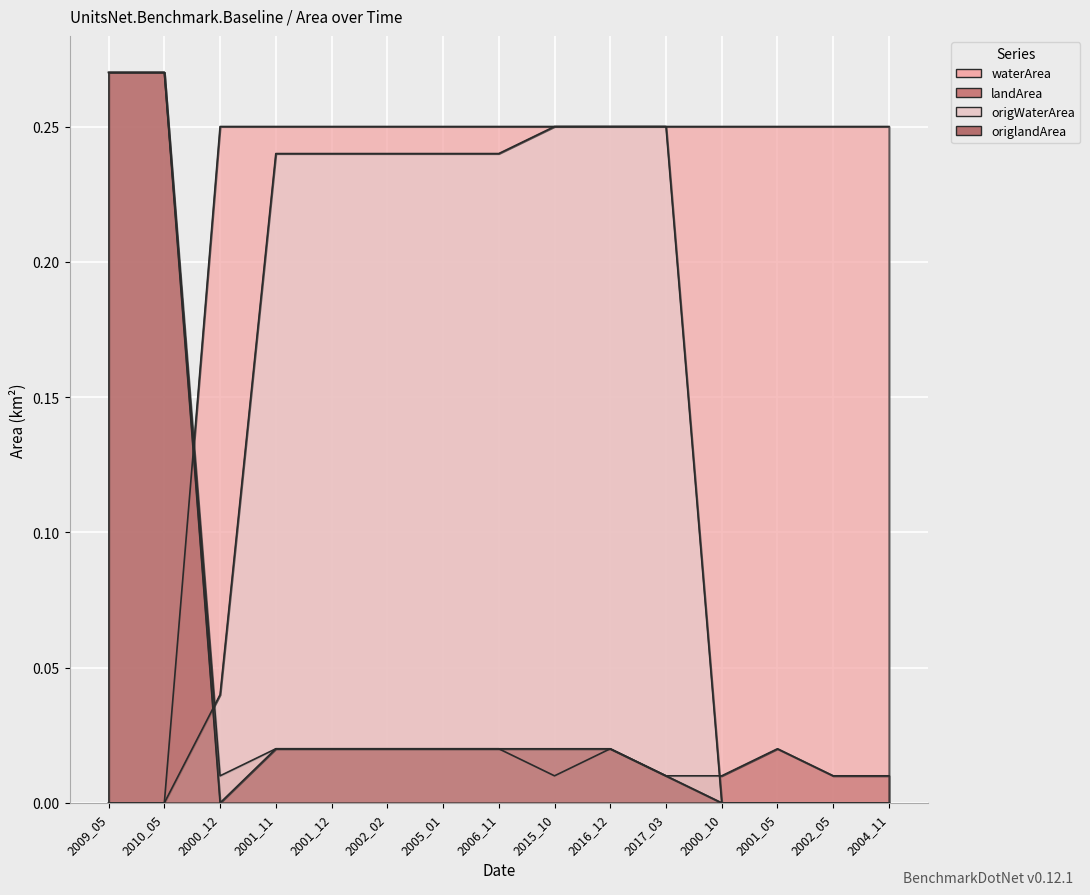

How many interior local valleys does the origlandArea series have?

1